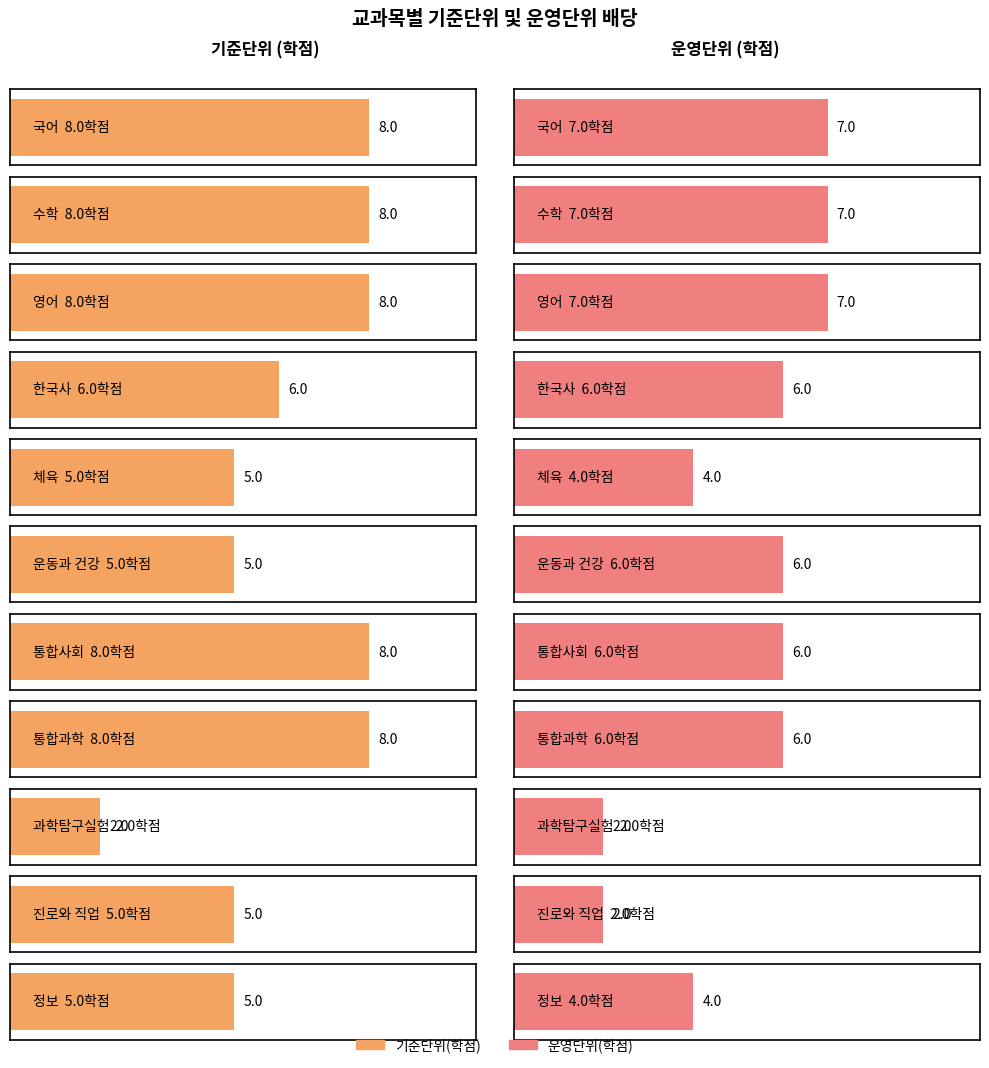

What are all the series names shown in the legend?

기준단위(학점), 운영단위(학점)